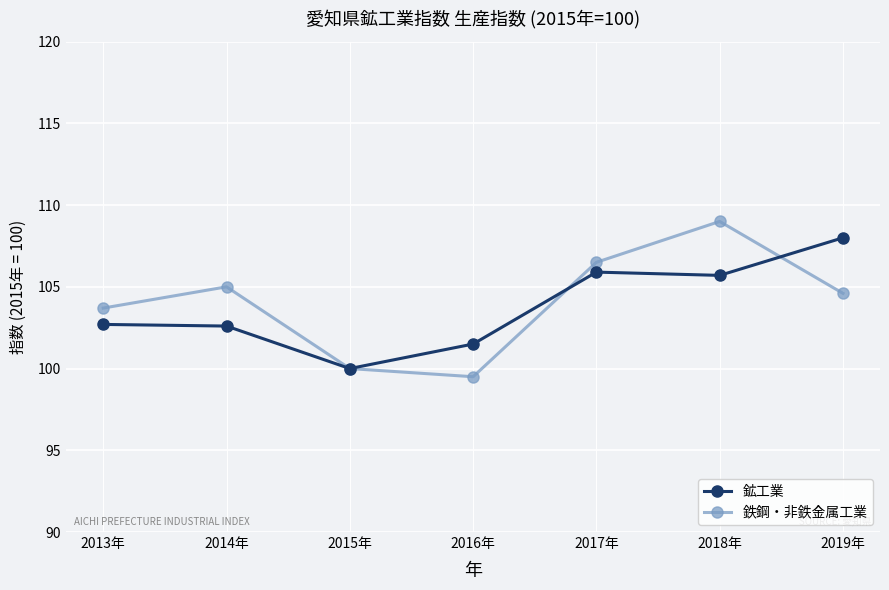

Where is the first local minimum for 鉄鋼・非鉄金属工業?

2016年